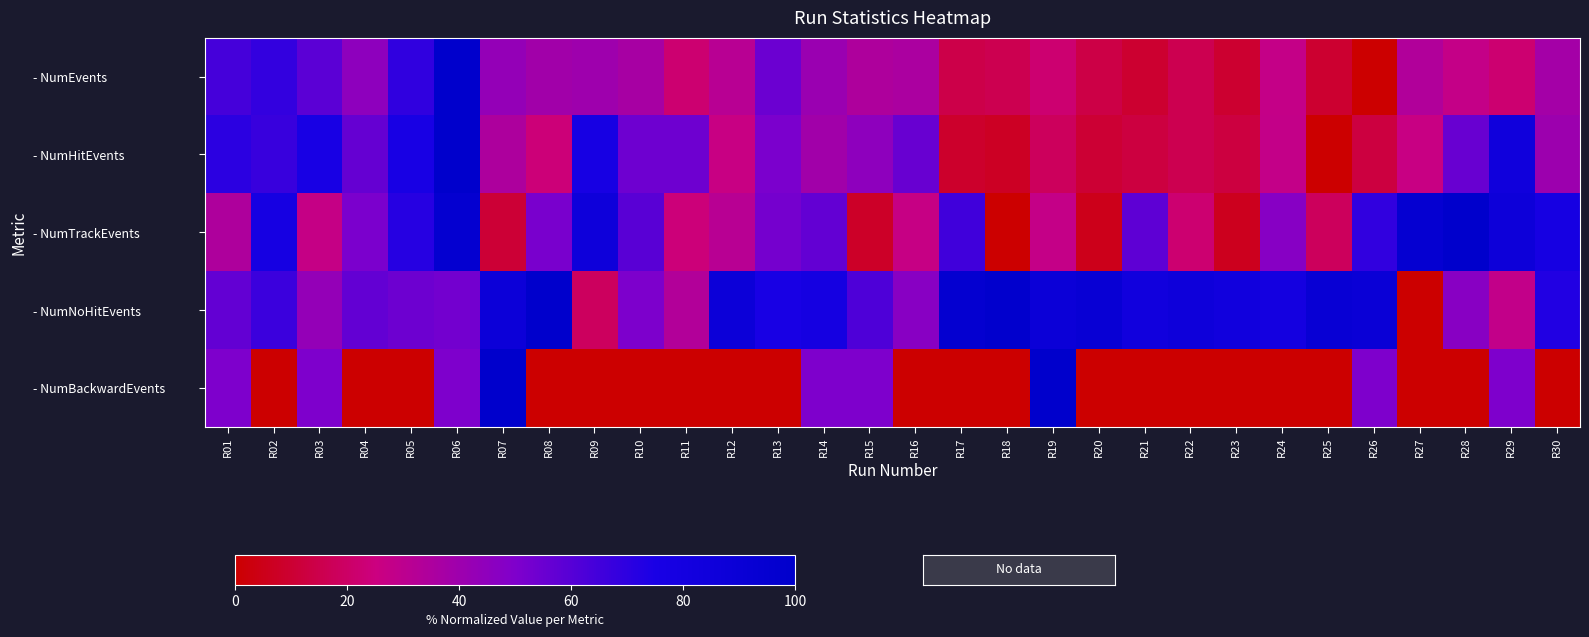

Which category has the lowest value across all series?

R26